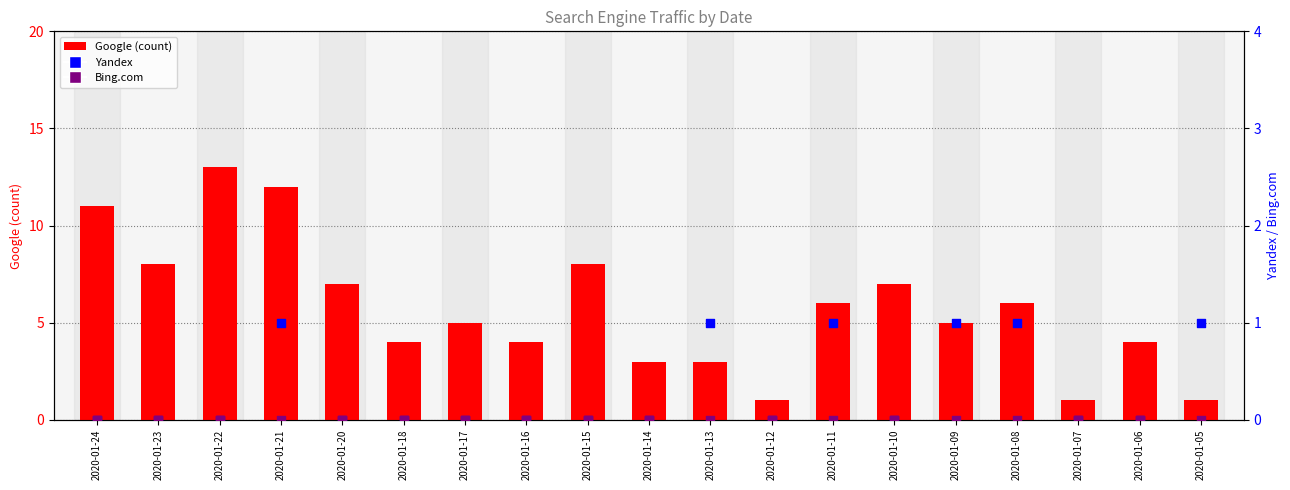

Which series has the largest Y range (max minus min)?

Google